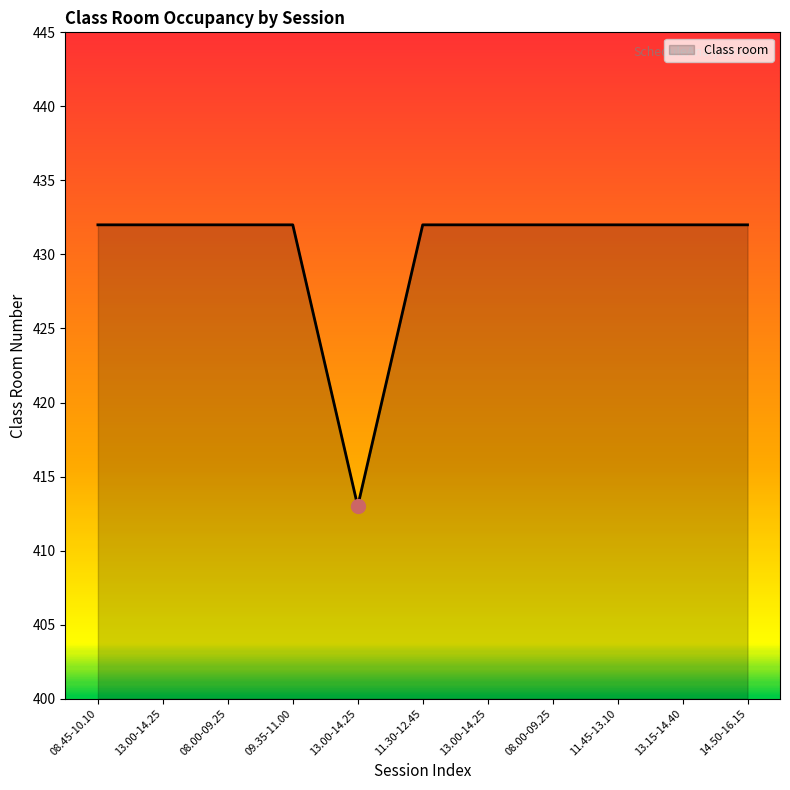

Count the number of data series in this chart.

1